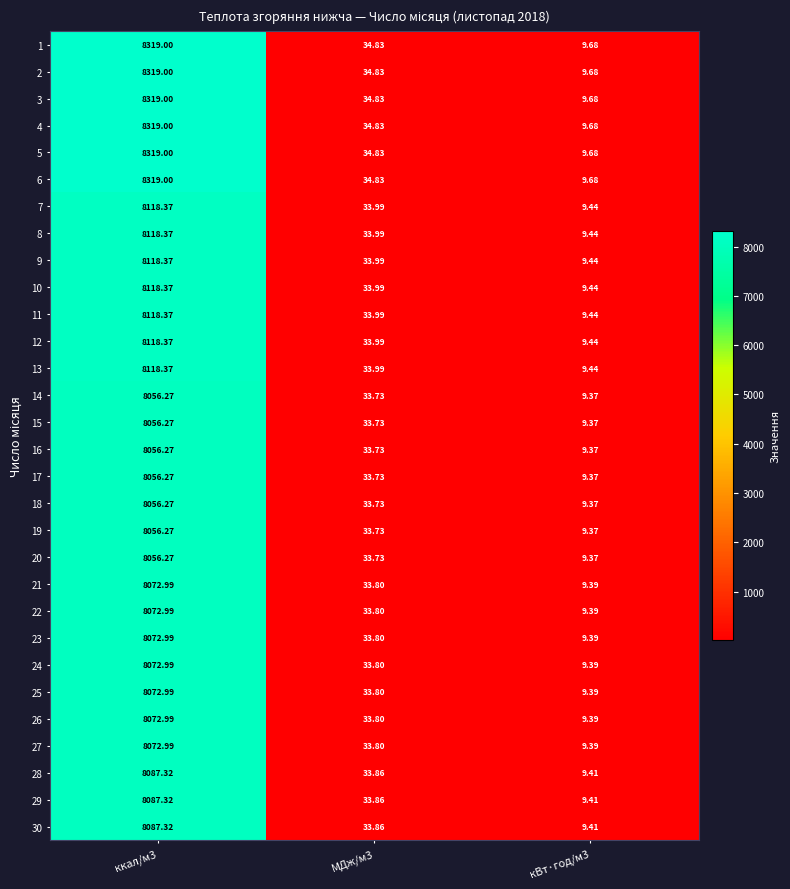

Is the value of 27 at кВт·год/м3 greater than the value of 10 at ккал/м3?

No